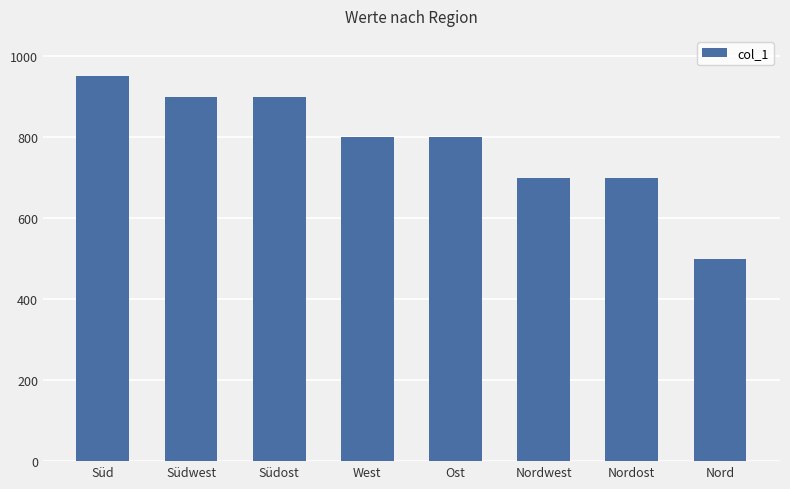

Which label corresponds to the smallest value in the chart?

Nord